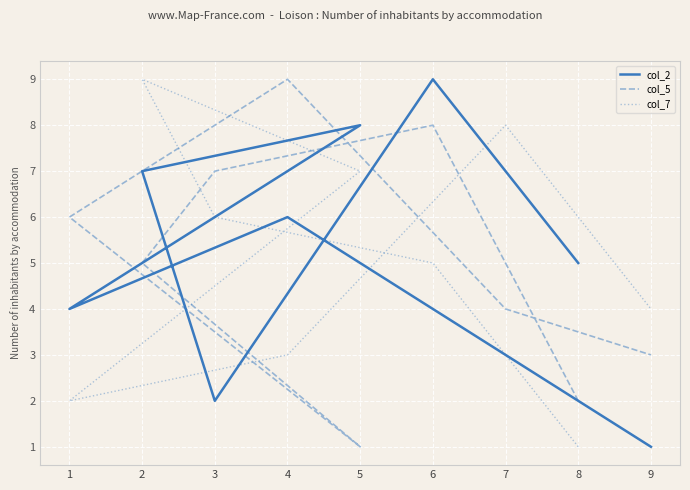

Between which two adjacent categories do col_2 and col_5 first intersect?

6 and 3